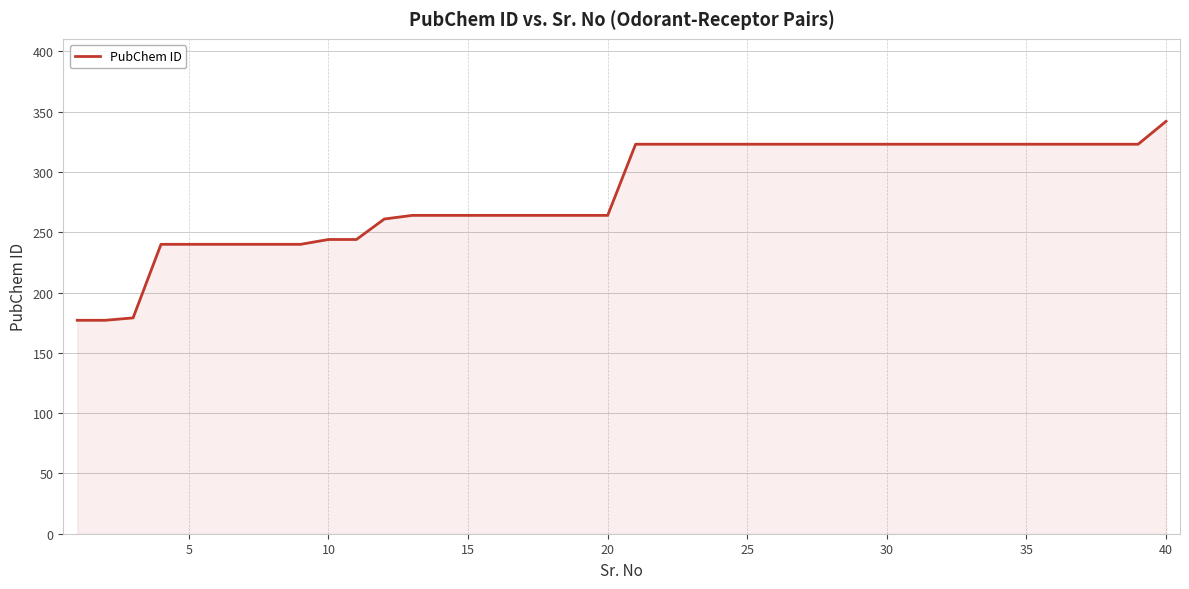

What is the difference between the maximum and minimum values?

165